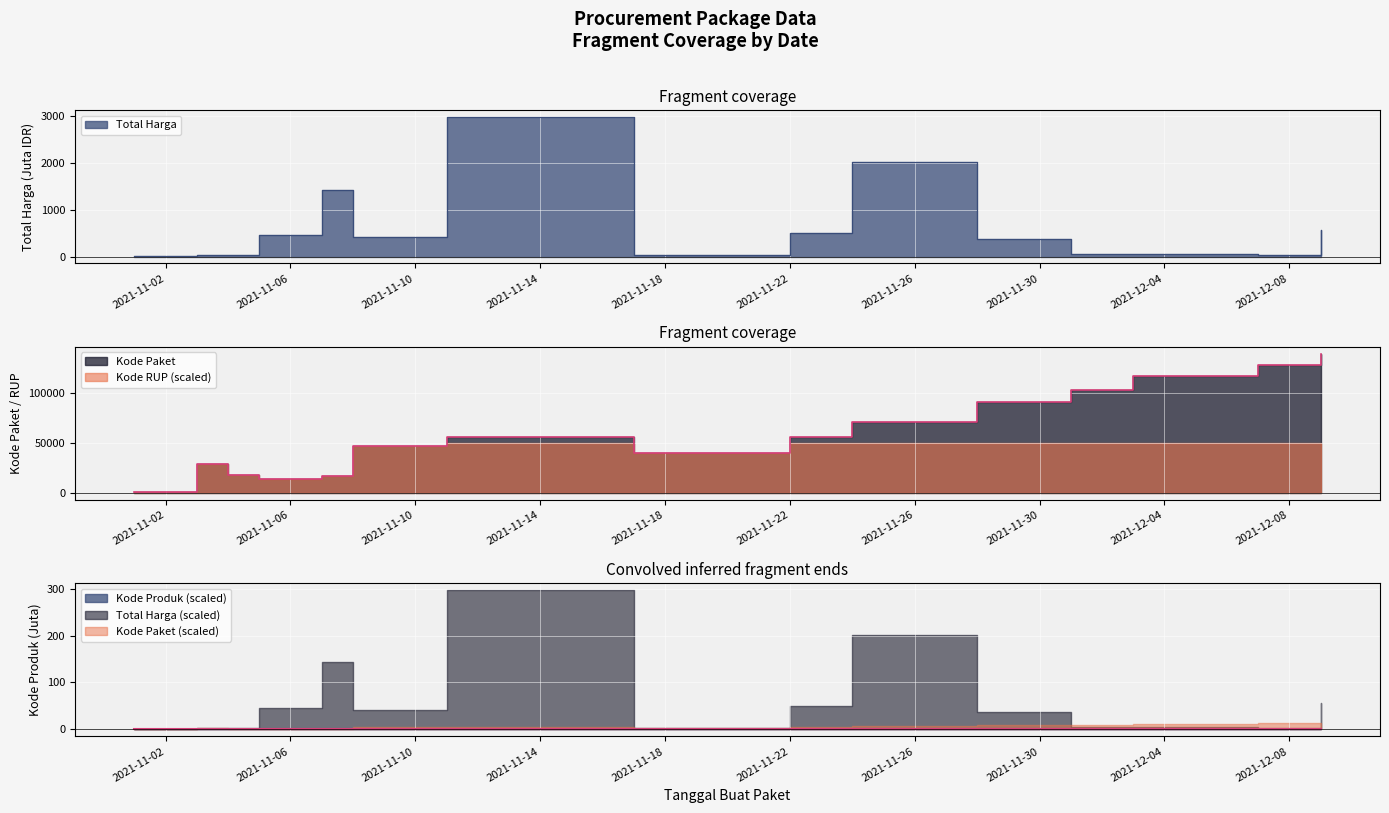

Where is Kode Paket nearest to the value 70193?

2021-11-24